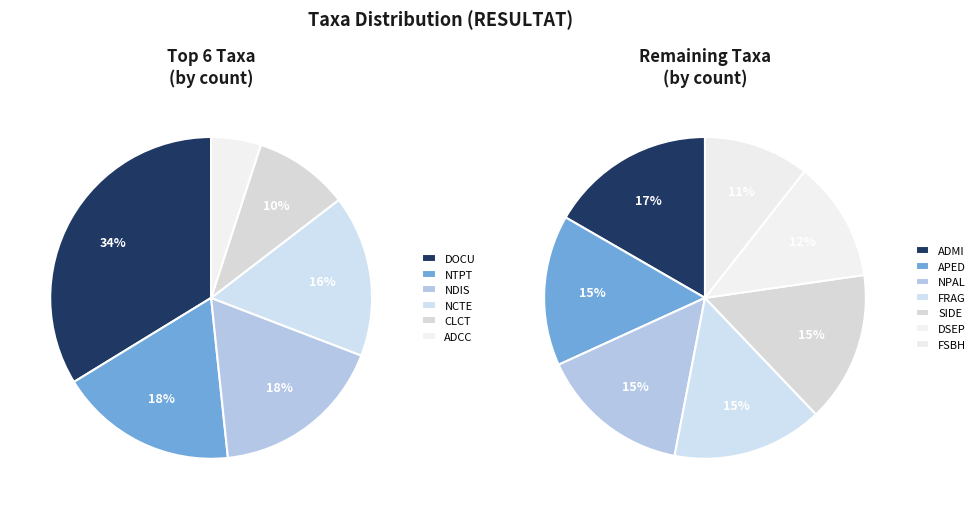

Which has a higher value, ADCC or DOCU?

DOCU